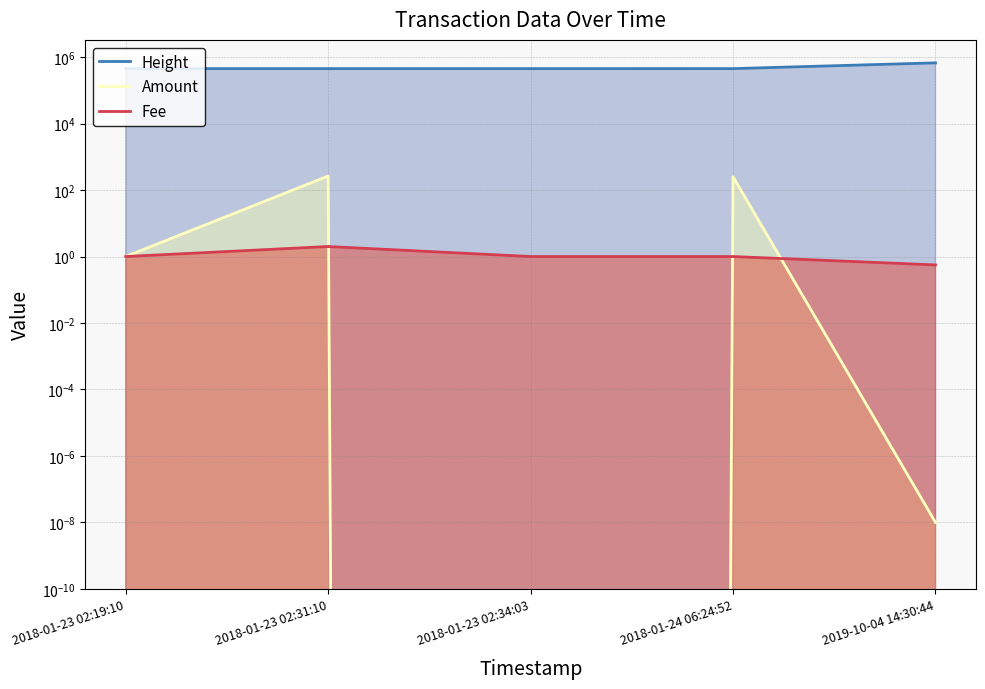

What is the greatest value displayed?

671802.0